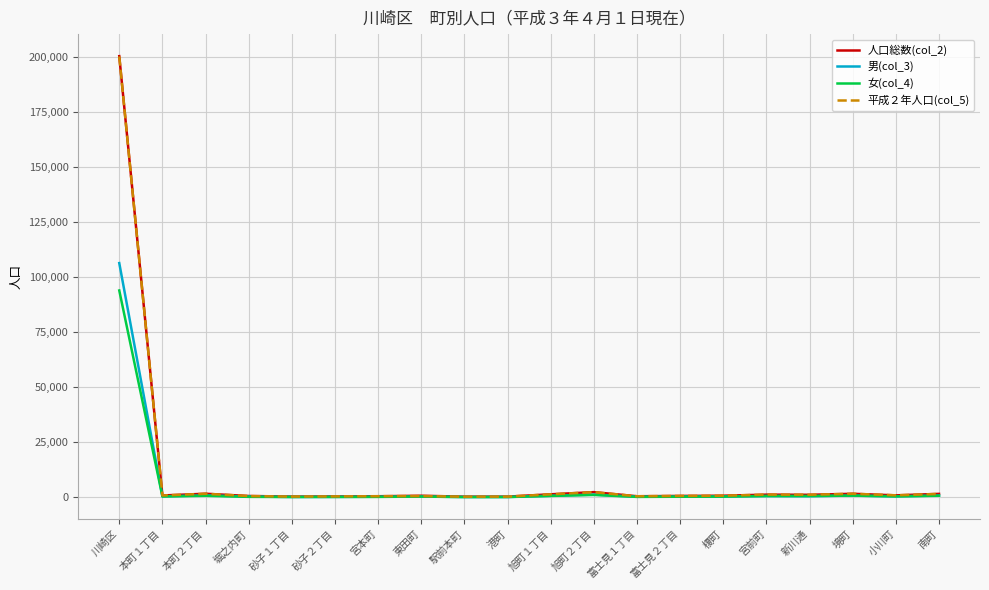

Count the number of data series in this chart.

4